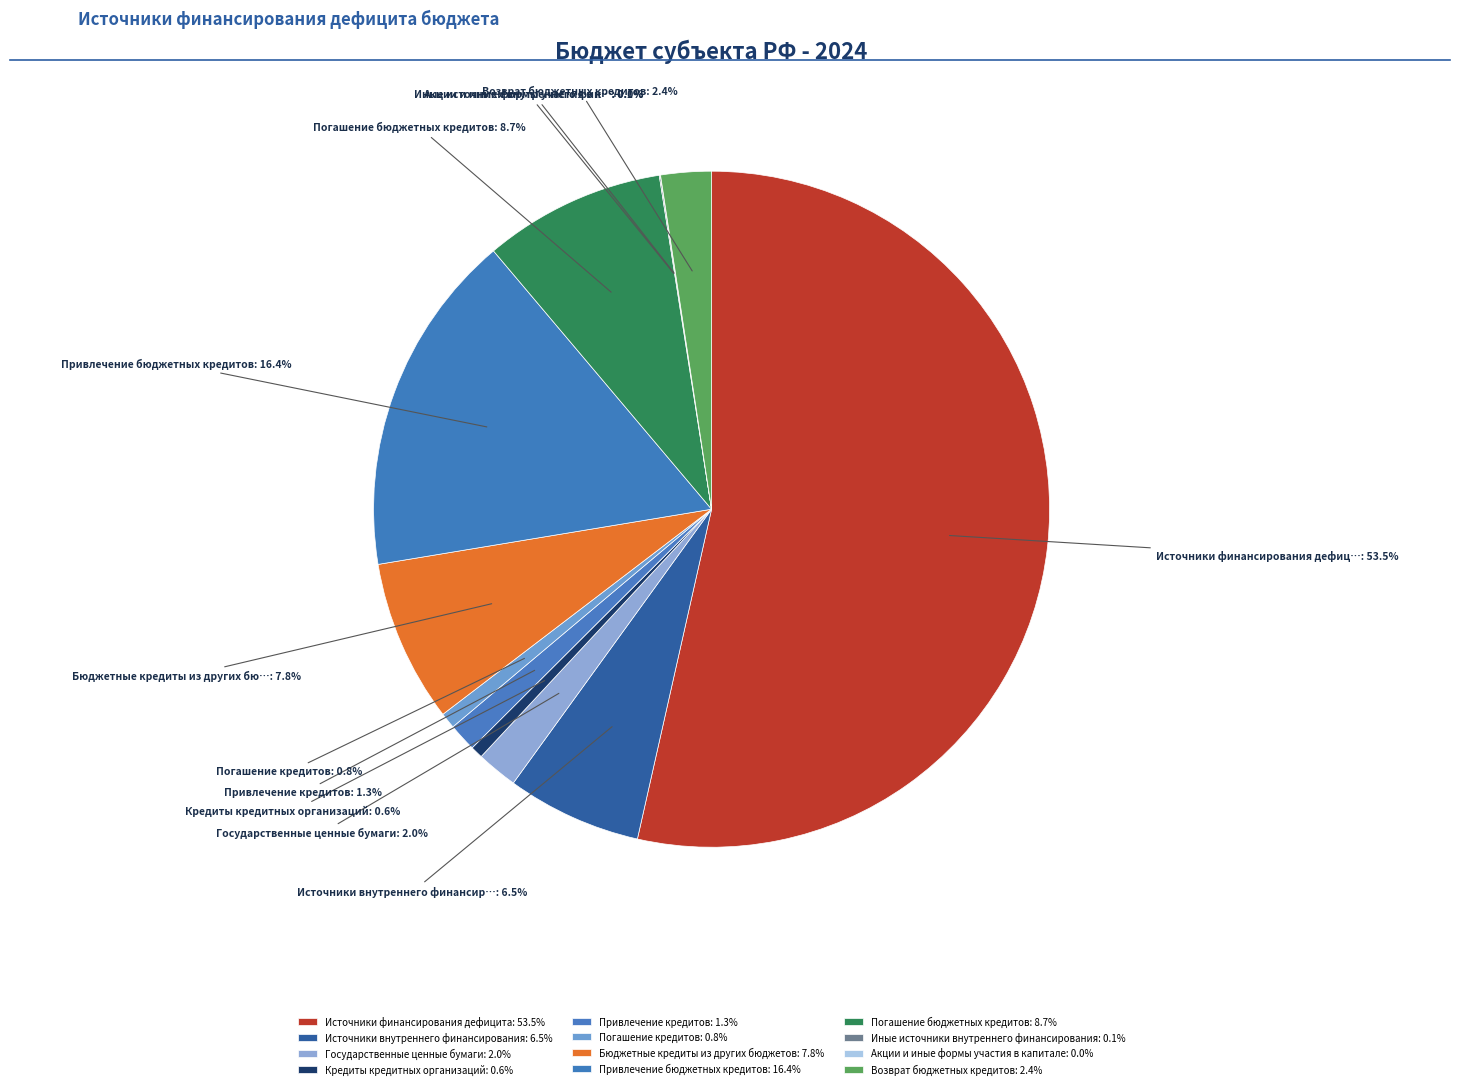

To the nearest percent, what percentage of the pie is Погашение бюджетных кредитов?

9%